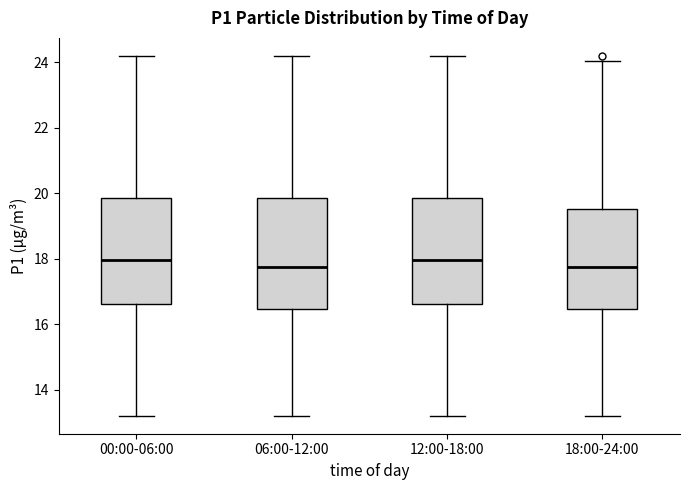

Reading left to right, read every box against the y-axis: the position of its median line, the range the box covers, and the ends of its whiskers. The values are not printed on the chart, so give them approximately, as read against the axis.

00:00-06:00: median 18.0, box 16.6 to 19.8, whiskers 13.2 to 24.2
06:00-12:00: median 17.8, box 16.4 to 19.8, whiskers 13.2 to 24.2
12:00-18:00: median 18.0, box 16.6 to 19.8, whiskers 13.2 to 24.2
18:00-24:00: median 17.8, box 16.4 to 19.6, whiskers 13.2 to 24.0